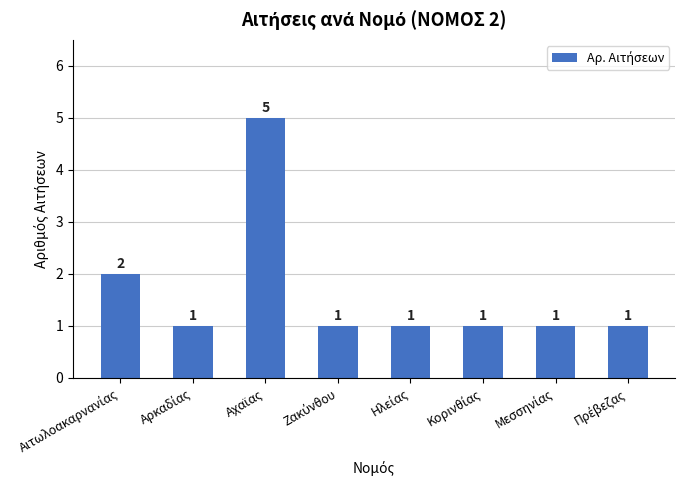

How many series are shown in this chart?

1